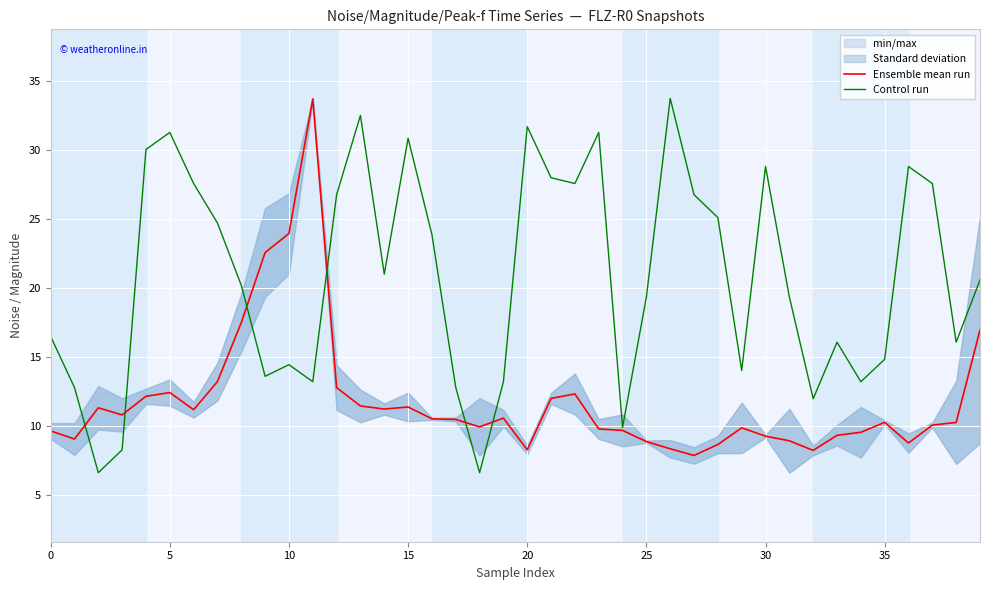

Reading left to right, what are all the values shown in this chart?

Ensemble mean run: 9.6	9.0	11.3	10.8	12.1	12.4	11.2	13.2	17.5	22.5	23.9	33.7	12.8	11.4	11.2	11.4	10.5	10.5	9.9	10.6	8.3	12.0	12.3	9.8	9.7	8.9	8.3	7.9	8.6	9.9	9.2	8.9	8.2	9.3	9.5	10.2	8.8	10.1	10.2	16.9
Control run: 16.5	12.8	6.6	8.3	30.0	31.2	27.5	24.7	20.2	13.6	14.4	13.2	26.7	32.5	21.0	30.8	23.8	12.8	6.6	13.2	31.7	28.0	27.5	31.2	9.9	19.3	33.7	26.7	25.1	14.0	28.8	19.3	12.0	16.1	13.2	14.8	28.8	27.5	16.1	20.6